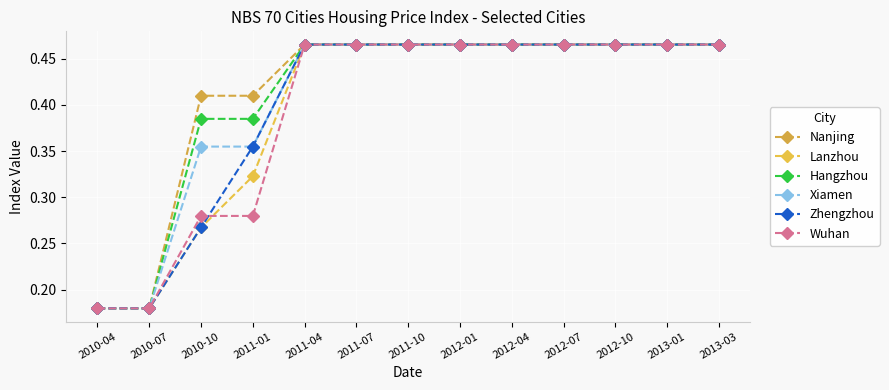

What is the sum of all Lanzhou values?

5.1